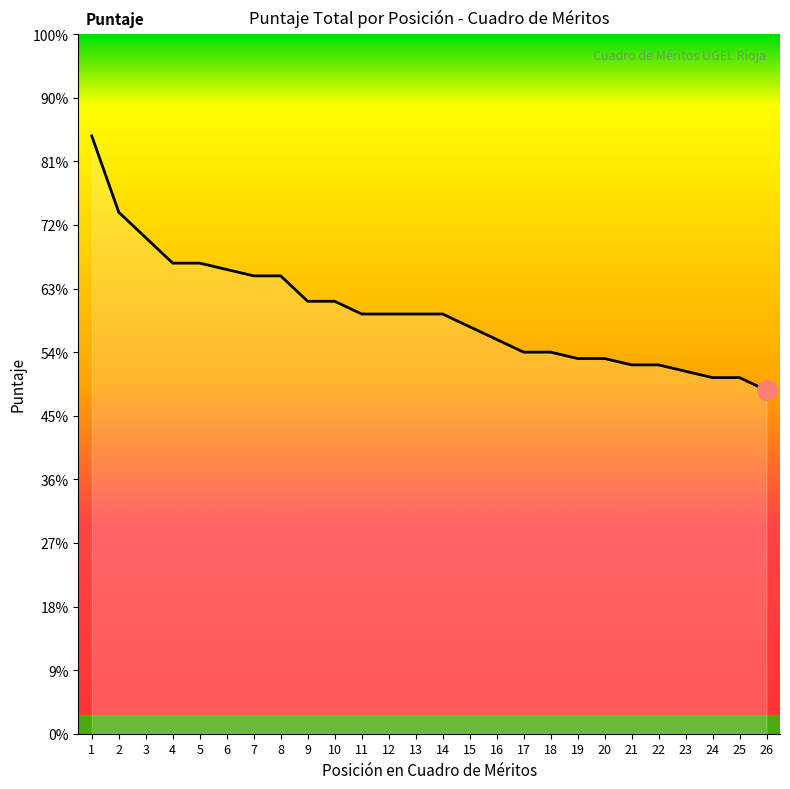

Does the chart display data point markers on the line(s)?

No